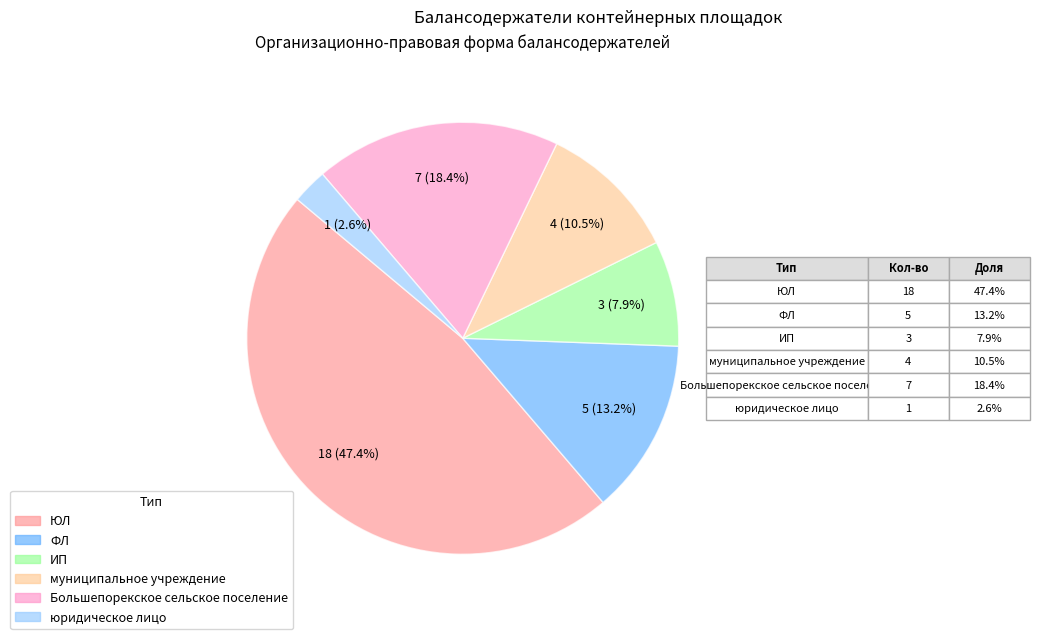

To the nearest percent, what percentage of the pie is ИП?

8%